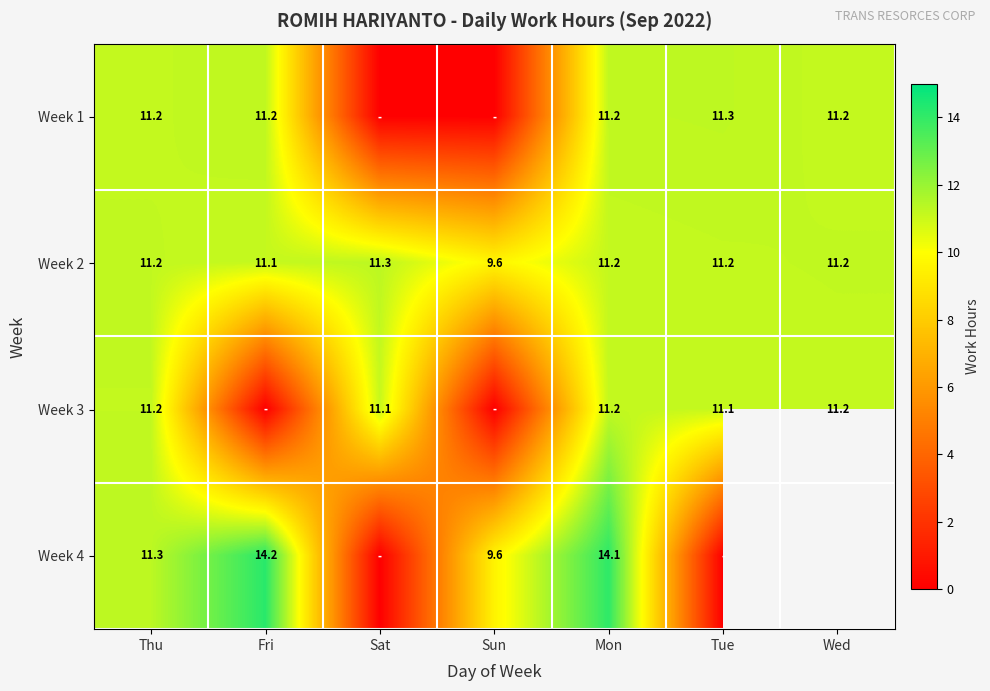

Which has a higher value, Wed or Mon?

Mon